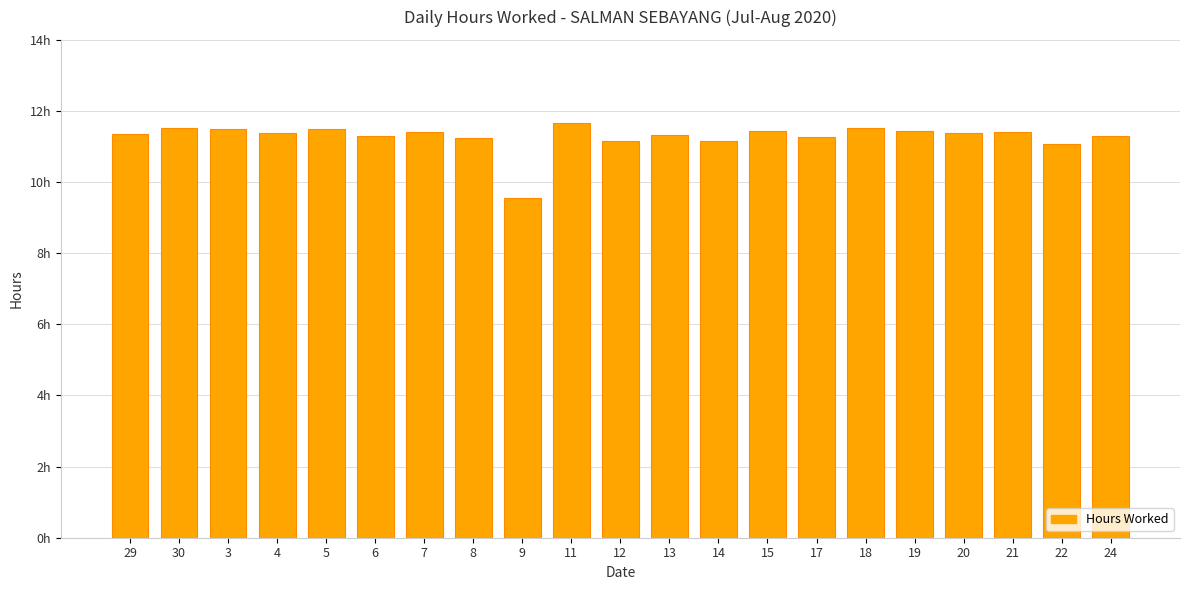

Where is the data nearest to the value 10?

9